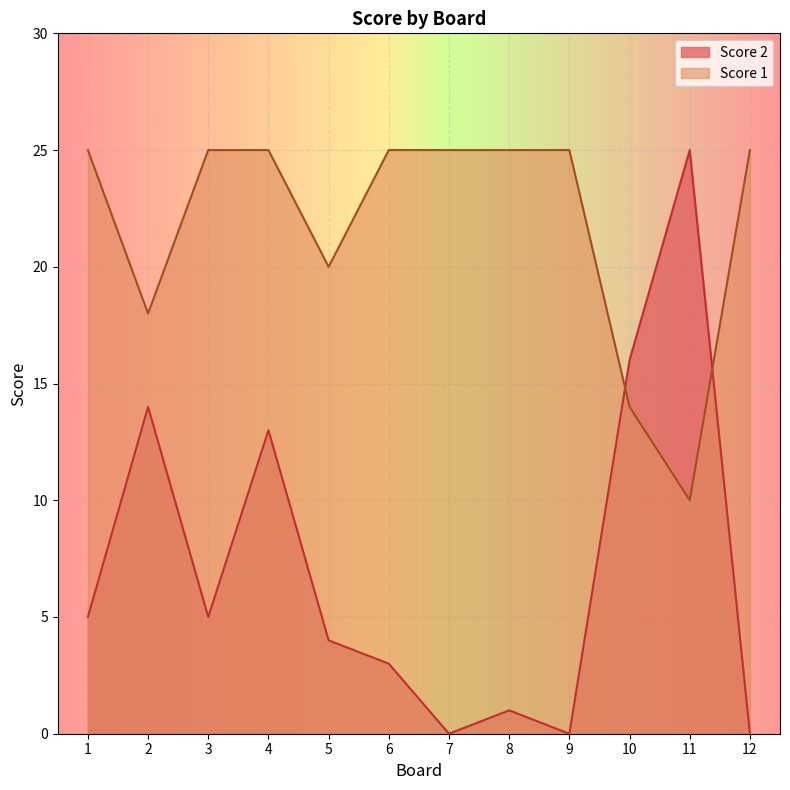

What is the value of the Score 1 point at the 7th from the left?

25